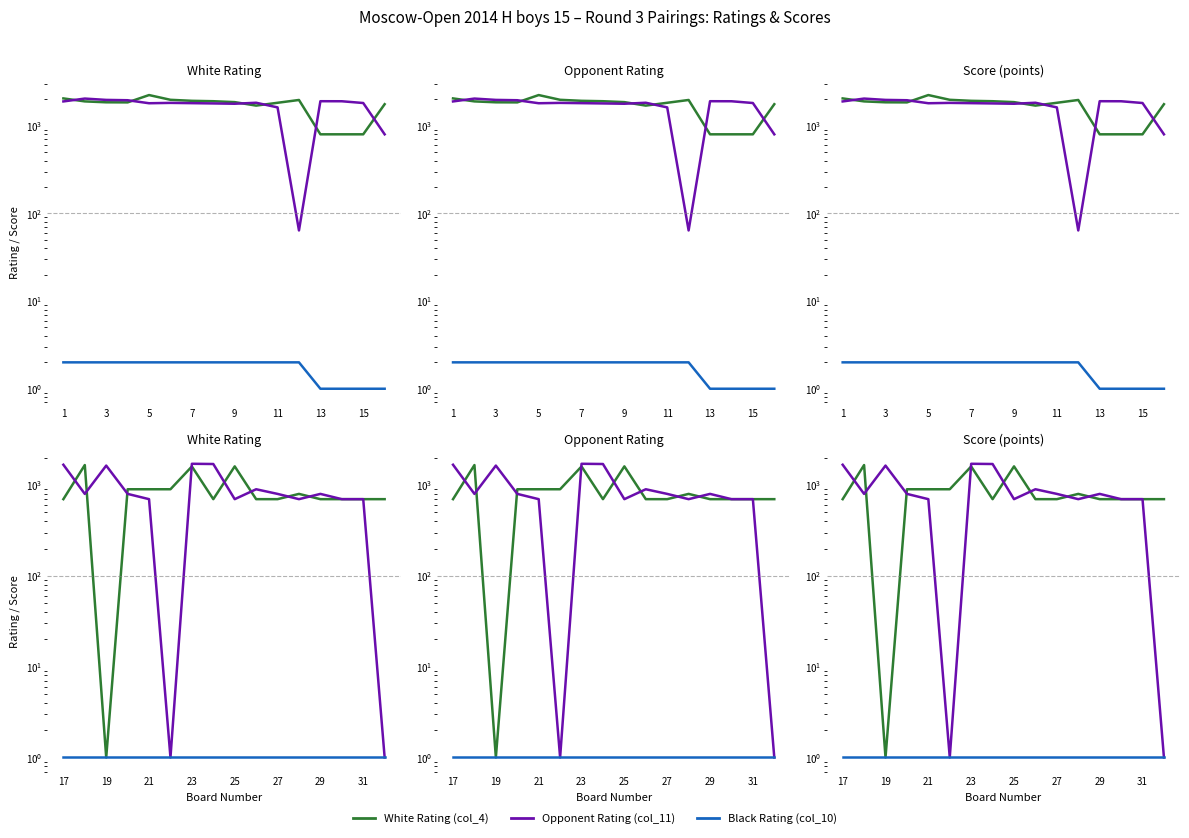

How many lines are shown in the chart?

3